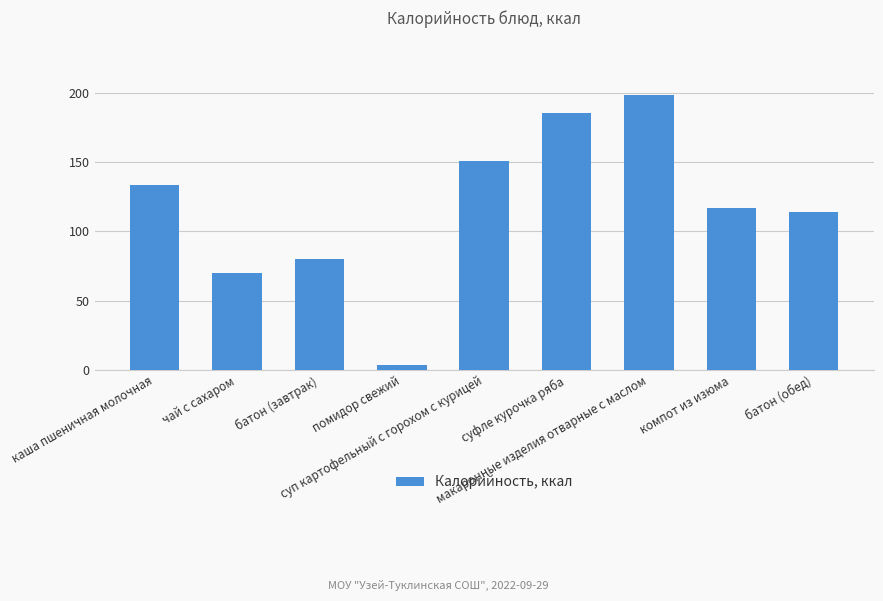

At which category does the chart reach its minimum across all series?

помидор свежий